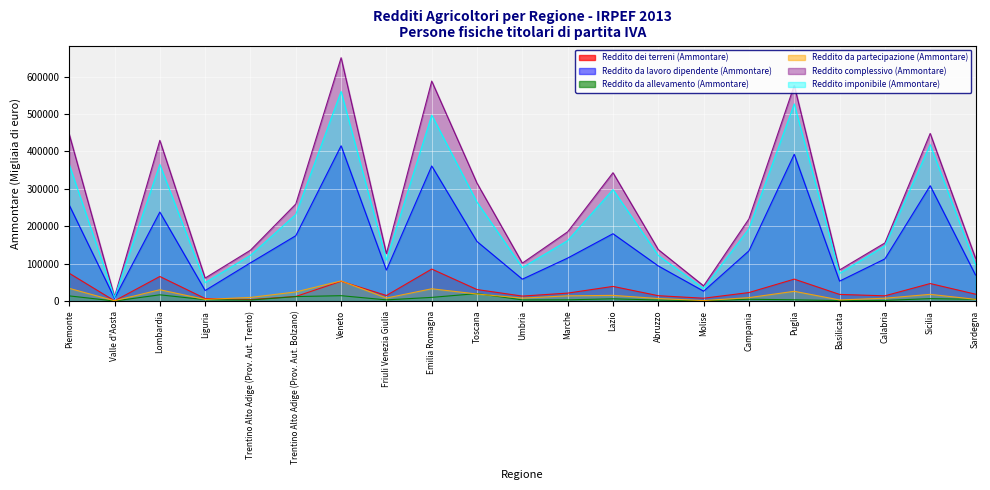

True or false: Reddito da allevamento (Ammontare) and Reddito da lavoro dipendente (Ammontare) cross at least once.

False